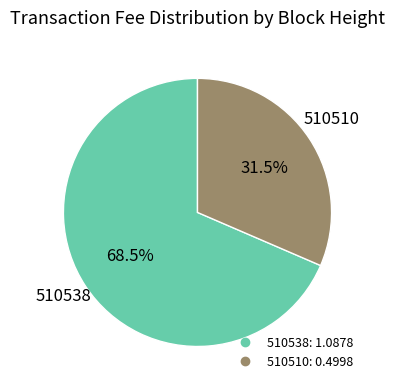

Which category has the biggest portion of the pie?

510538